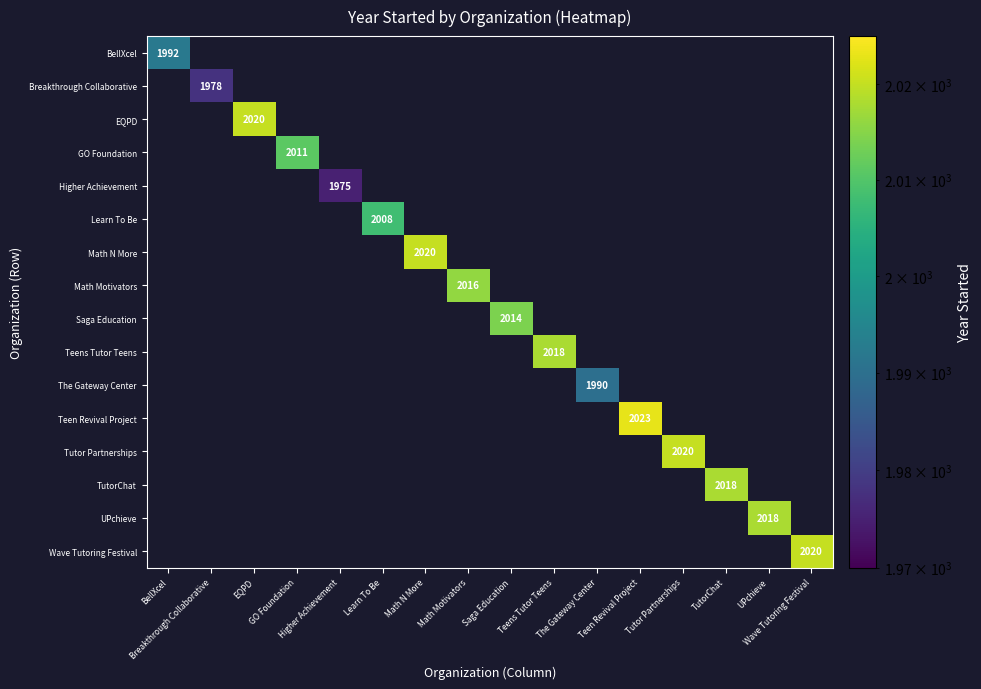

At which category does the chart reach its minimum across all series?

Higher Achievement